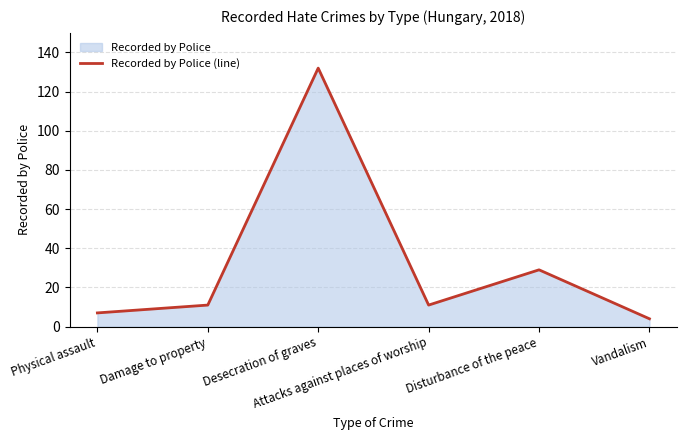

Reading right to left, what are all the values shown in this chart?

Vandalism=4	Disturbance of the peace=29	Attacks against places of worship=11	Desecration of graves=132	Damage to property=11	Physical assault=7